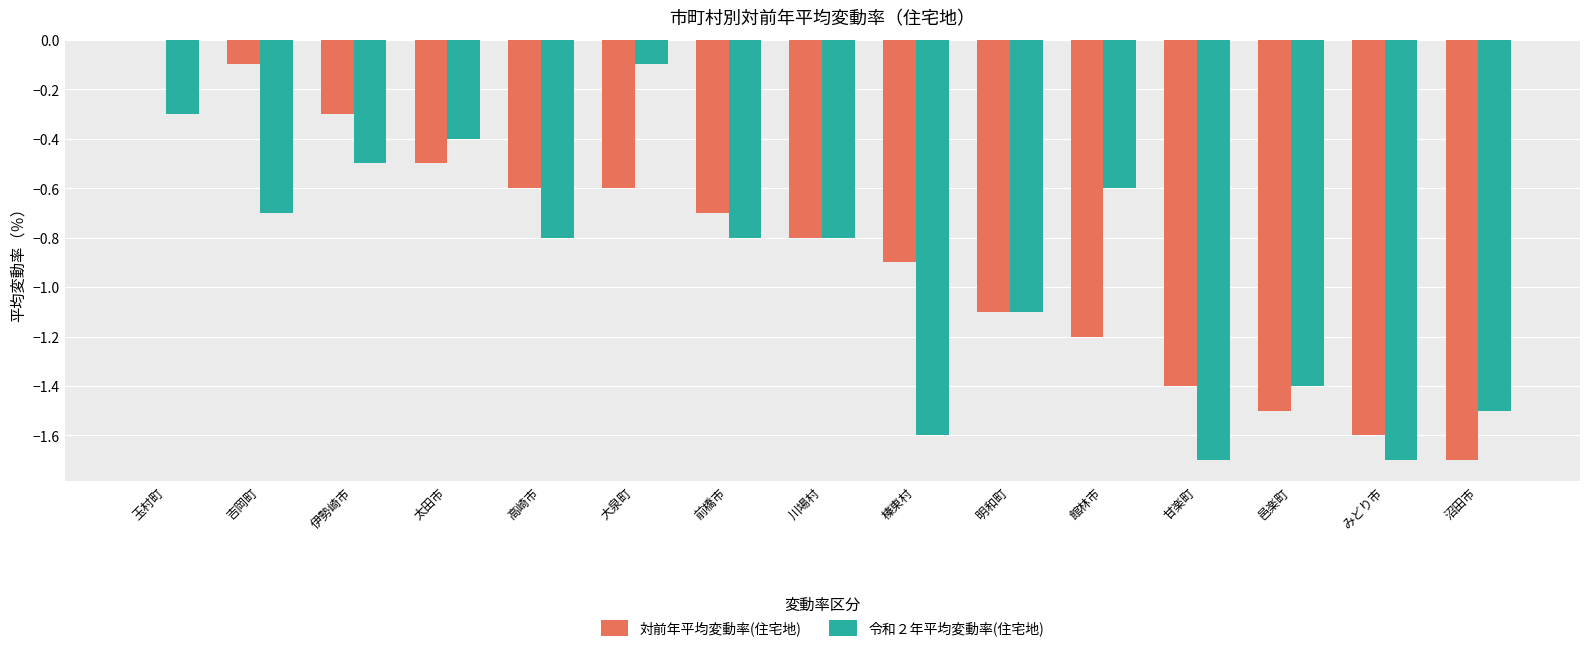

At which category does the chart reach its peak across all series?

玉村町